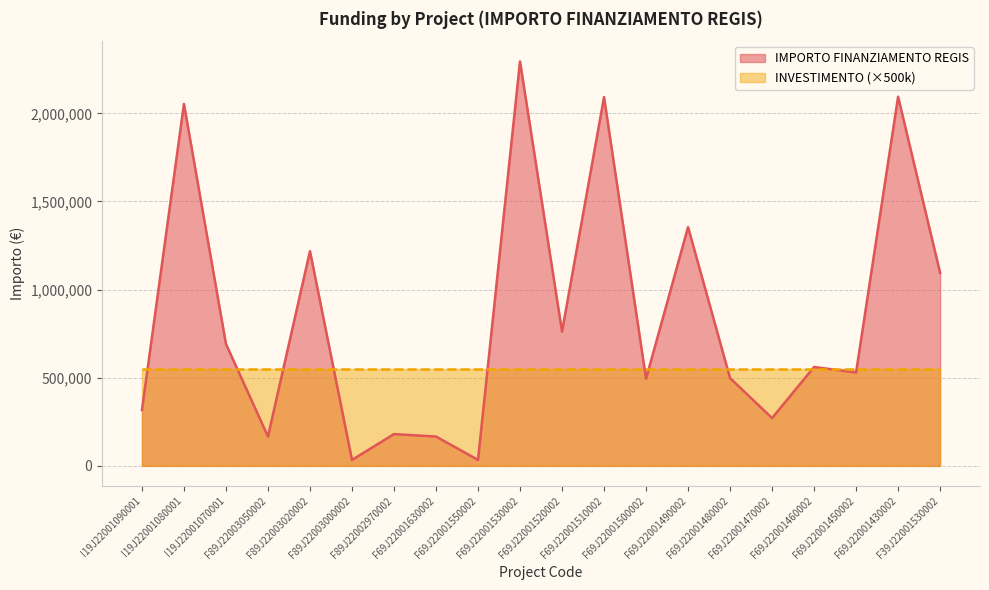

Which has a higher value, F39J22001530002 or I19J22001080001?

I19J22001080001